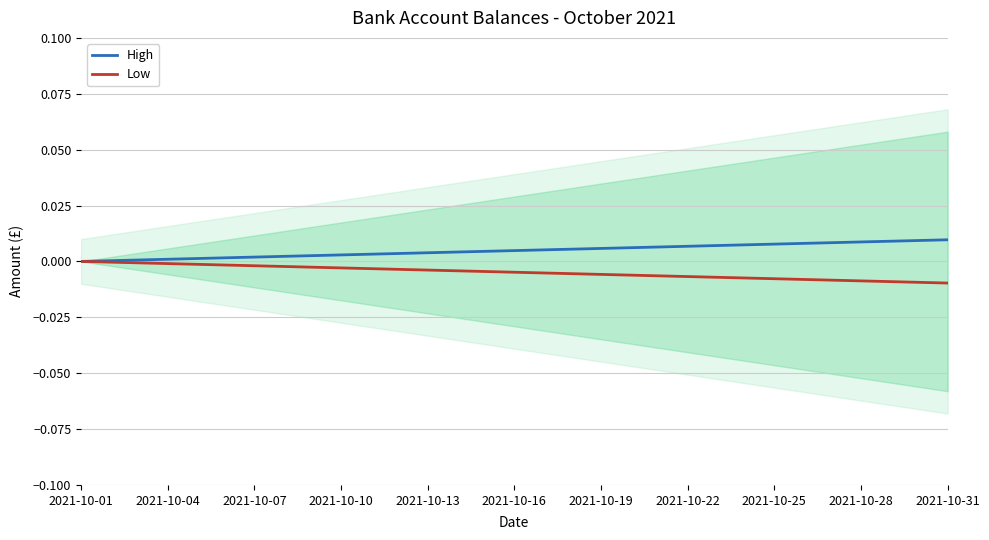

How many lines are shown in the chart?

2